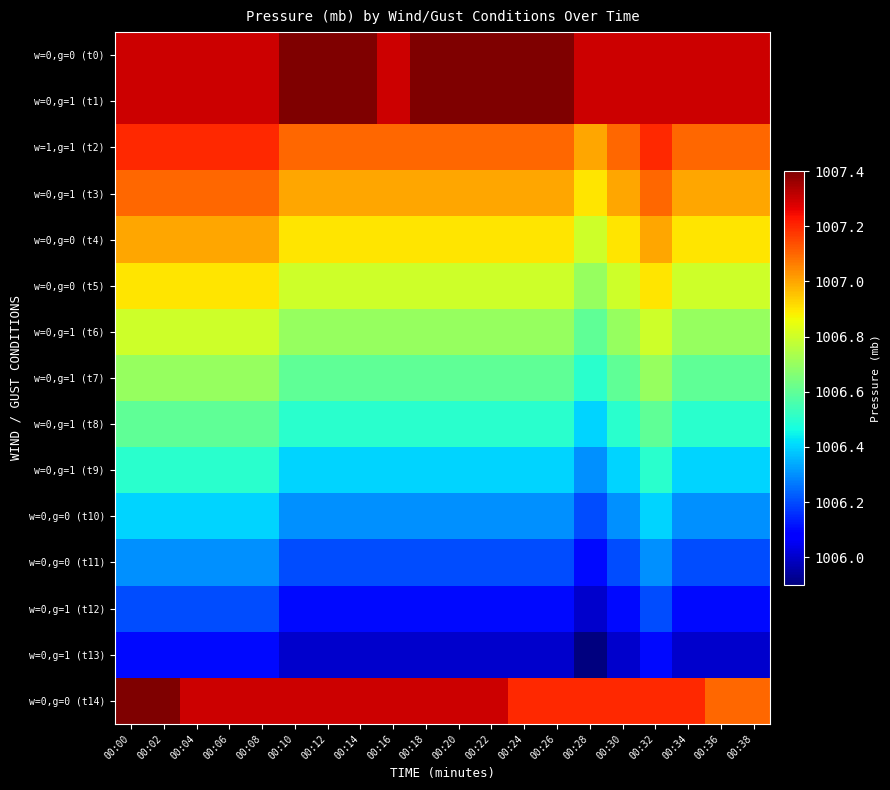

Which series has the largest total across all categories?

w=0,g=0 (t0)